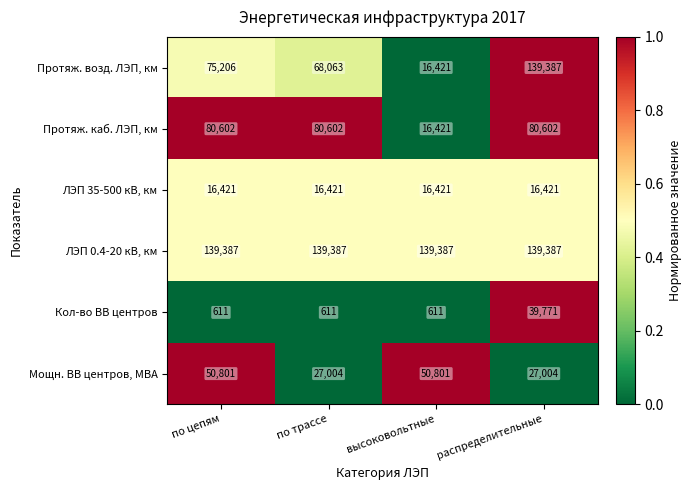

Which series changed the most between высоковольтные and распределительные?

Протяж. возд. ЛЭП, км